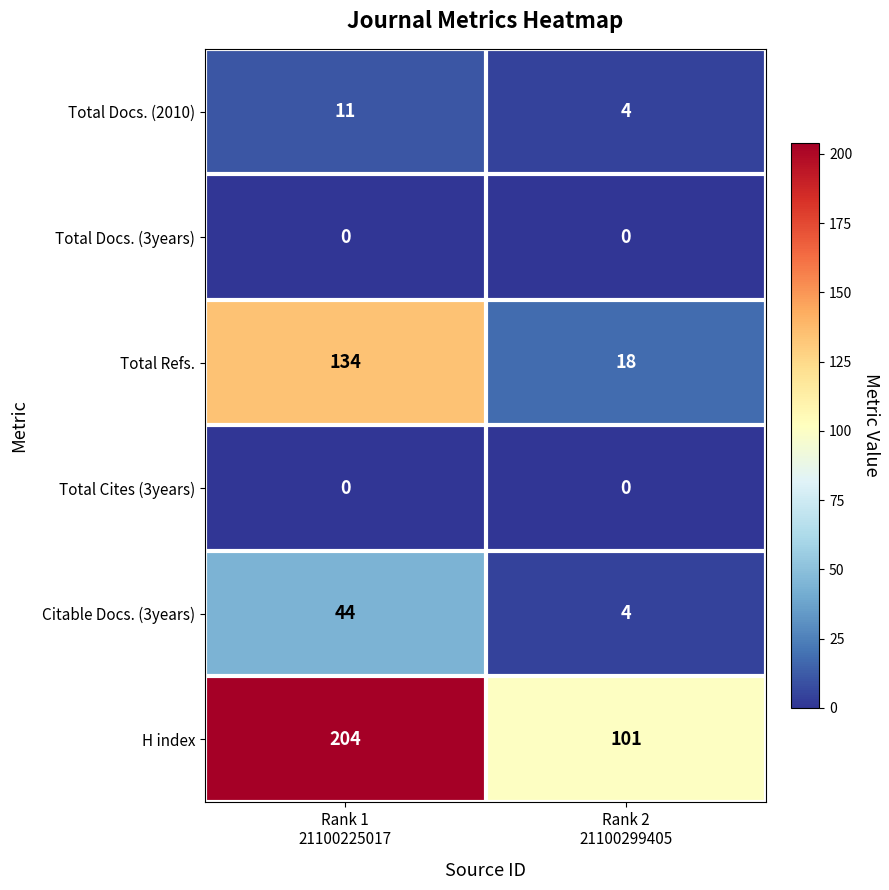

What is the spread (max minus min) of values at Rank 2
21100299405?

101